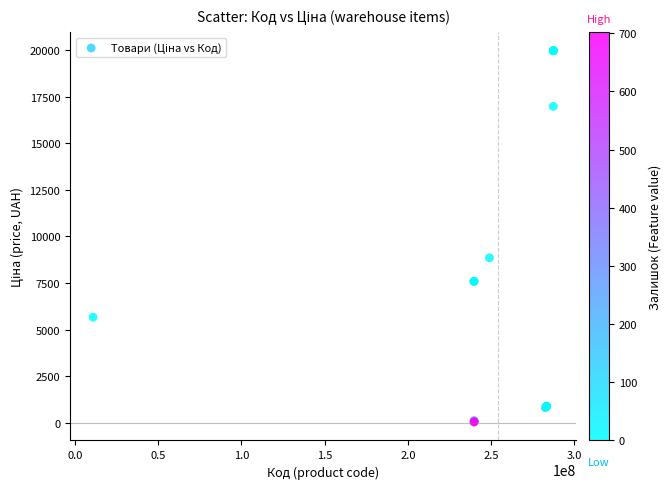

What Y value in the scatter plot is closest to 10010?

8856.7